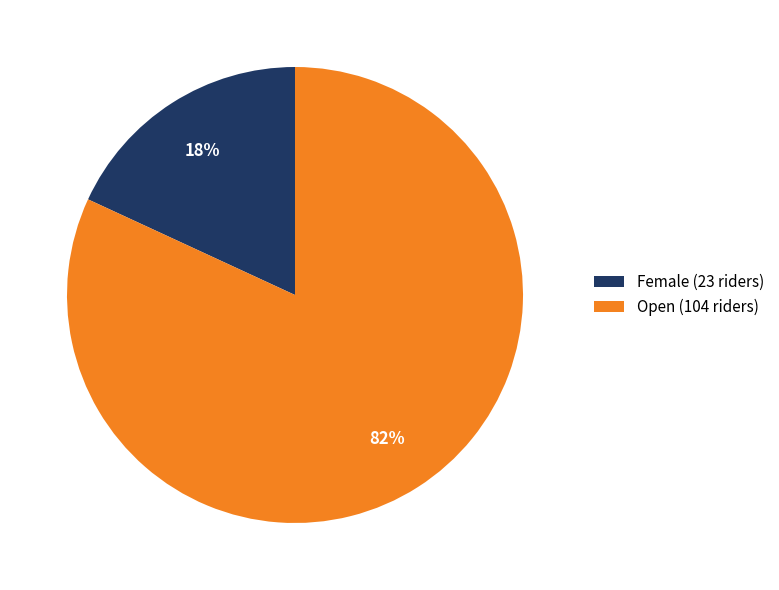

Combined, do Female (23 riders) and Open (104 riders) account for over 50%?

Yes